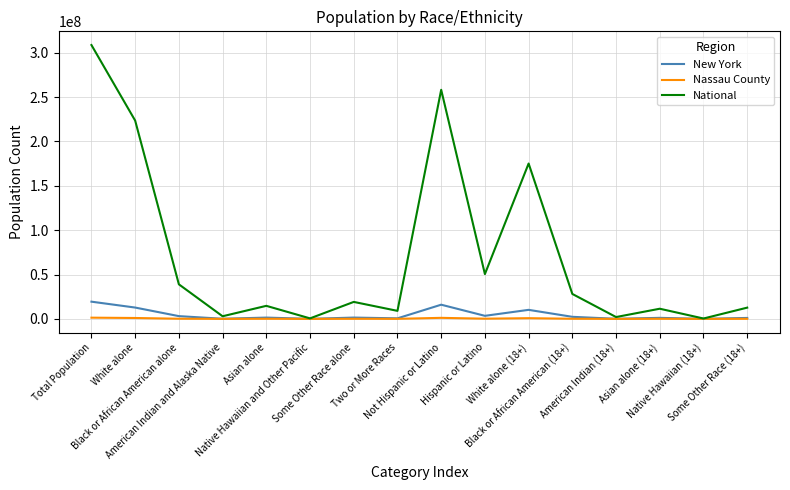

At which category is the sum across all series the highest?

Total Population